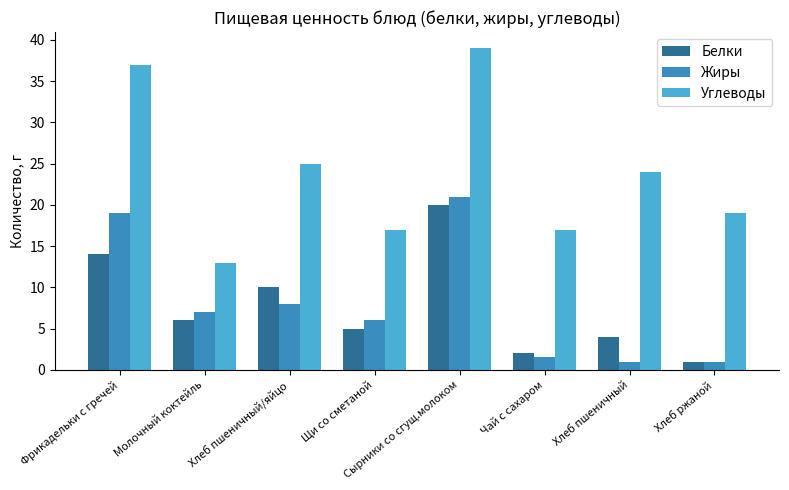

What is the highest value of the Белки series?

20.0